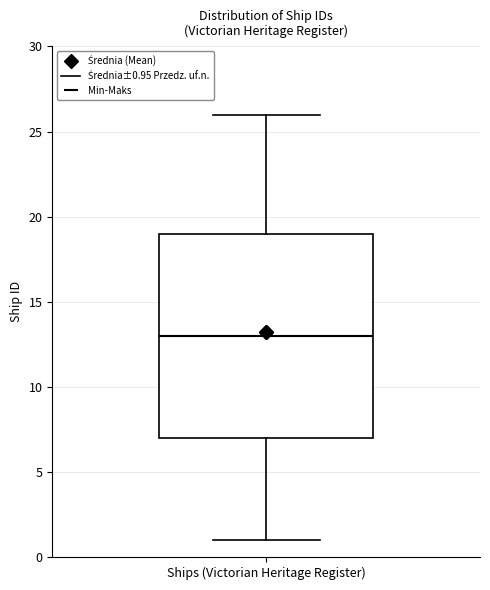

Transcribe this box plot: give where the median line is, the range the box spans, and where the two whiskers end, as read against the y-axis. The values are not printed on the chart, so give them approximately, as read against the axis.

median 13, box 7 to 19, whiskers 1 to 26